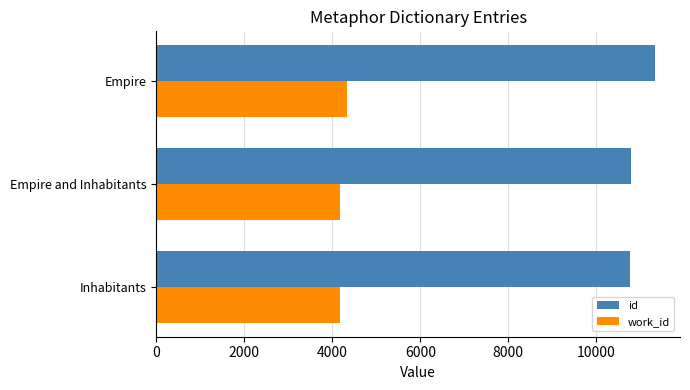

What is the minimum value shown in the chart?

4167